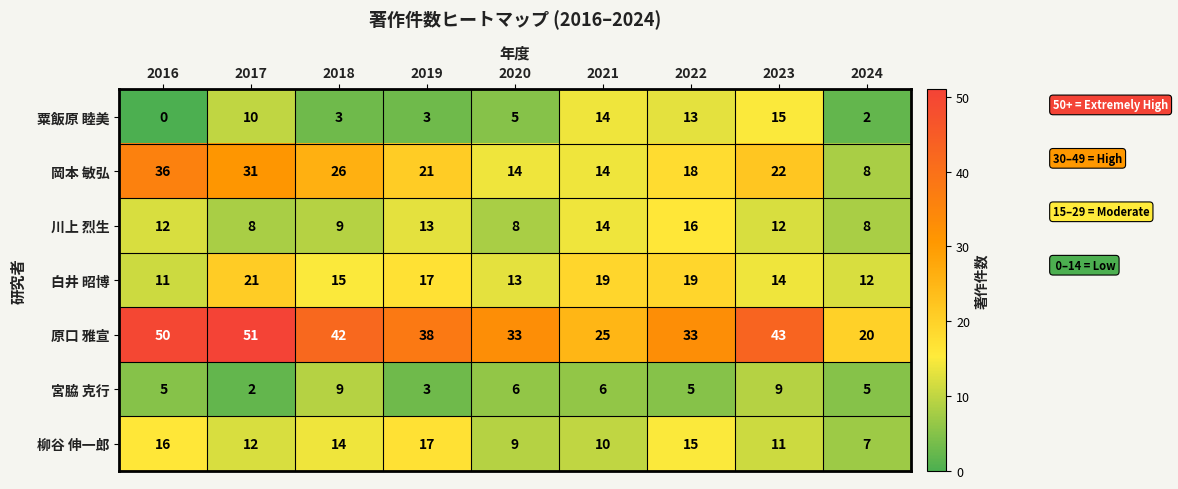

What is the difference between the second highest and minimum values in the 白井 昭博 series?

8